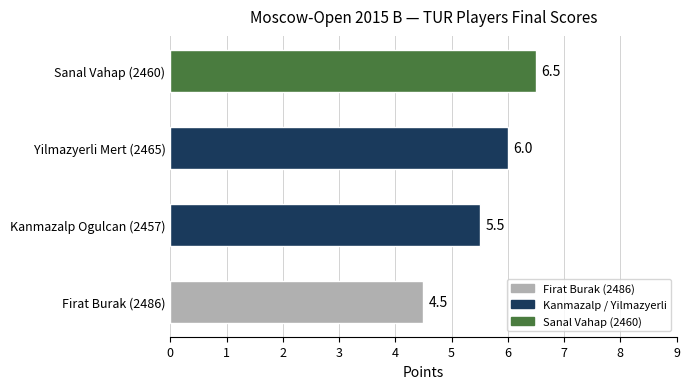

Count the values in the range 5 to 6.

2